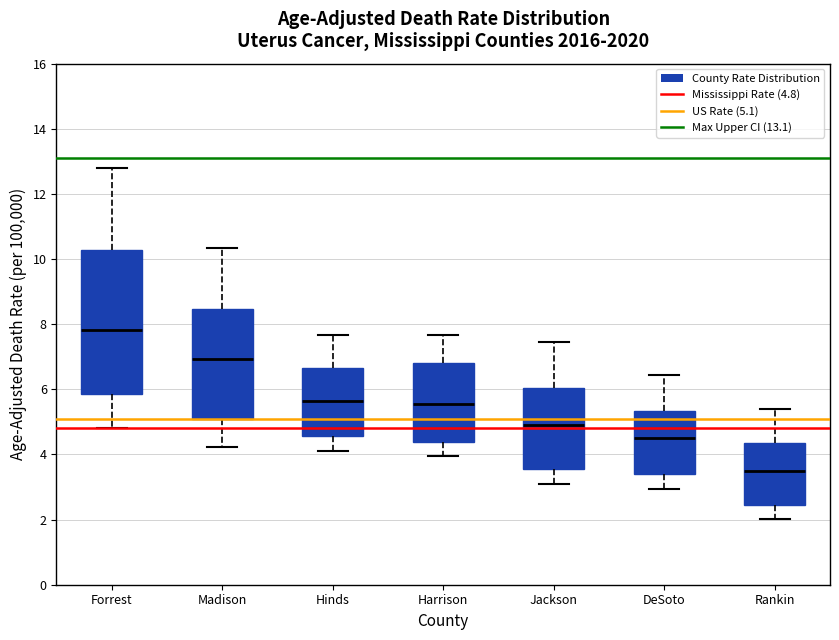

Which box is the tallest, from its lower edge to its upper edge?

Forrest